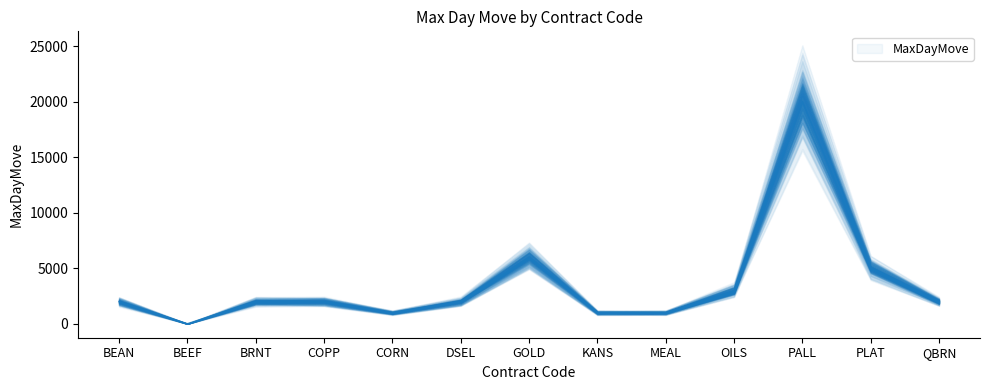

How many data points are less than 2000?

4